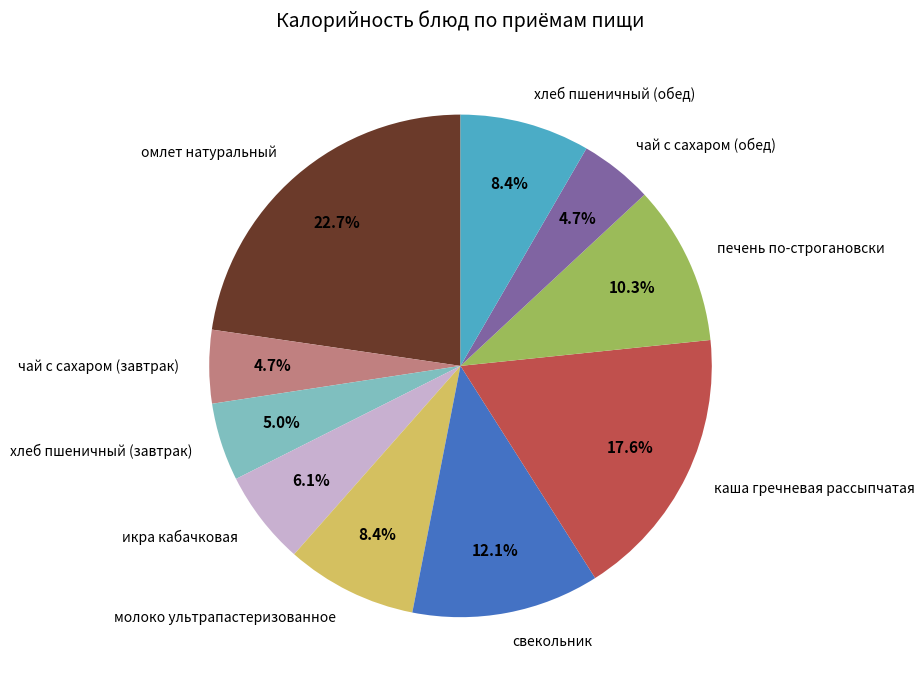

Is the sum of каша гречневая рассыпчатая and омлет натуральный greater than half?

No